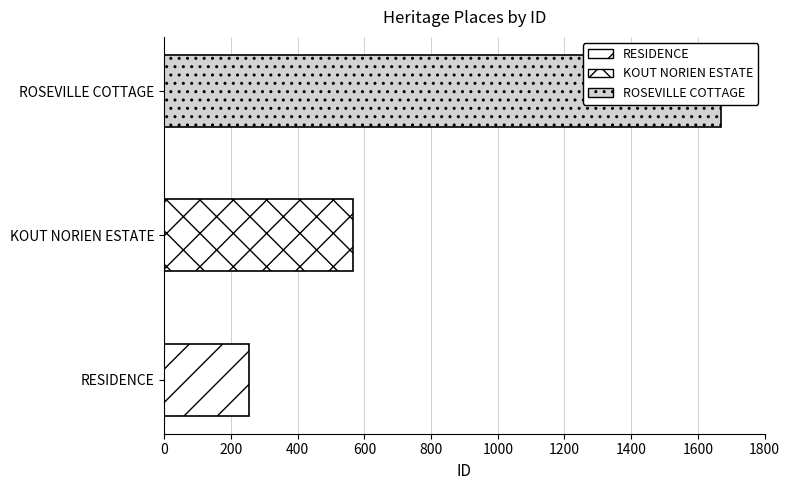

What is the difference between the maximum and minimum values?

1416